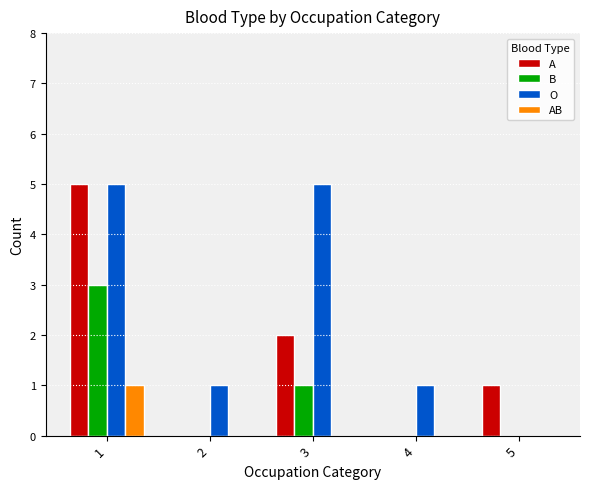

What is the greatest value displayed?

5